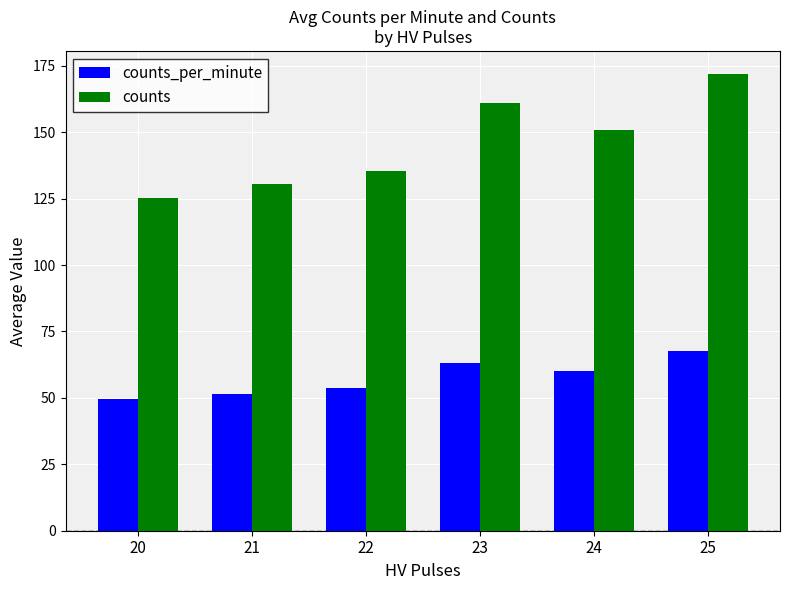

Is it true that counts equals 161.0 at 23?

True